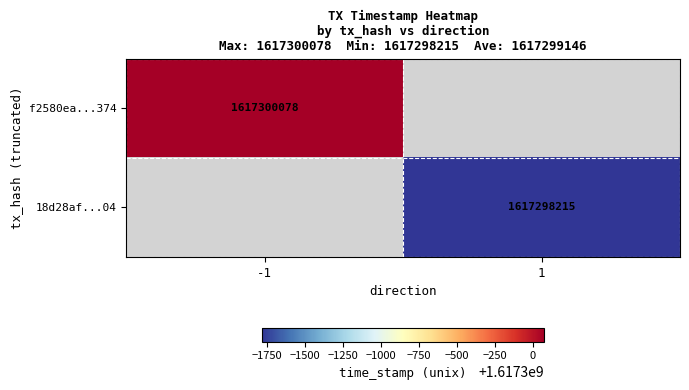

How many data points does each series have?

2